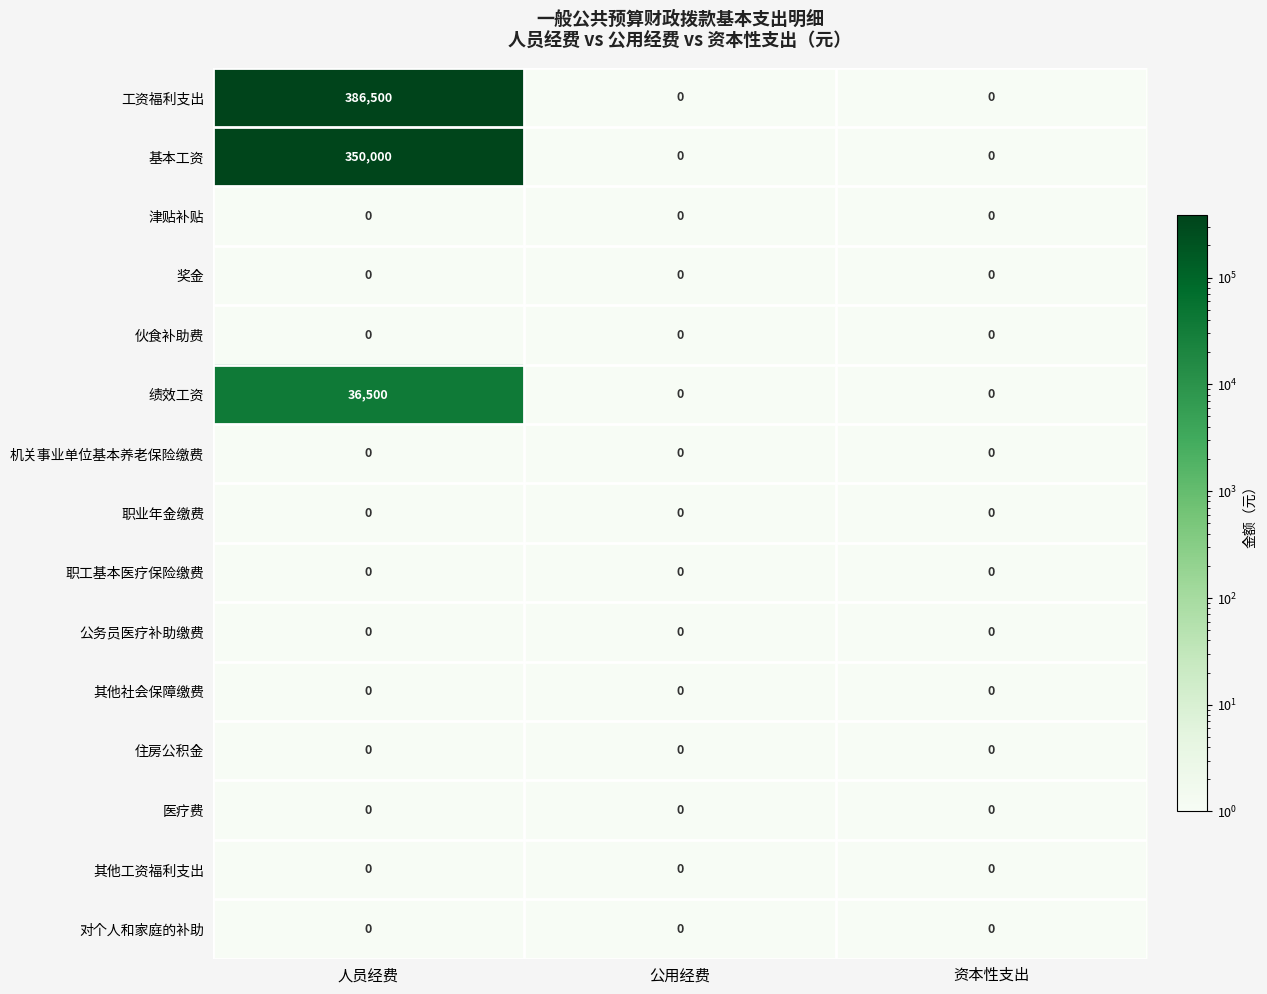

Which series has the largest total across all categories?

工资福利支出